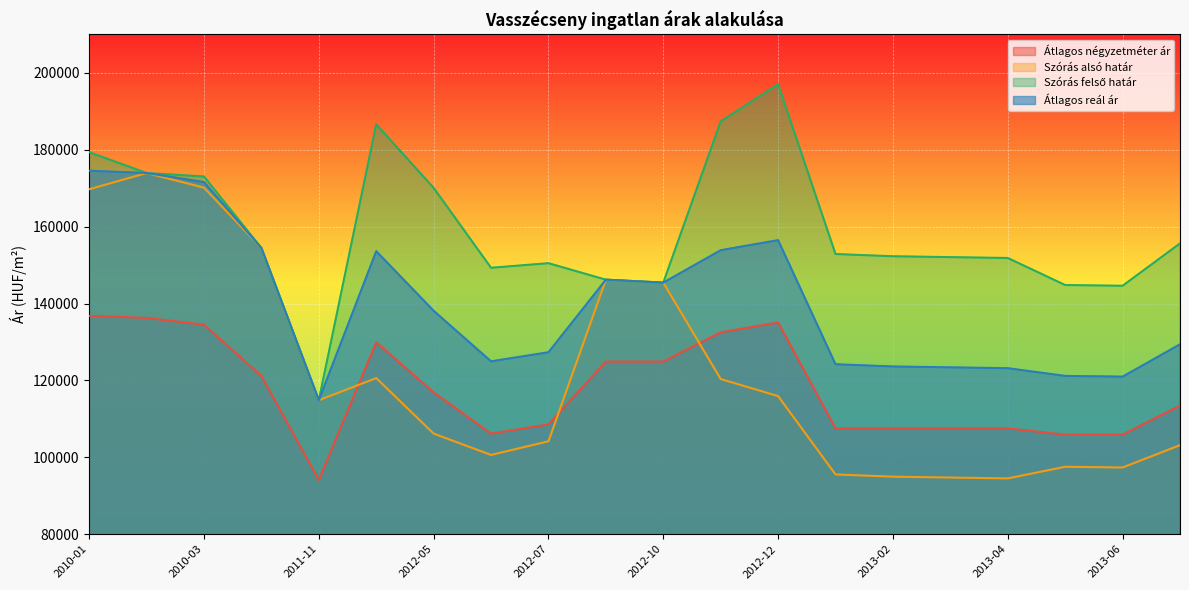

True or false: Szórás alsó határ has more than 0 interior local peaks.

True